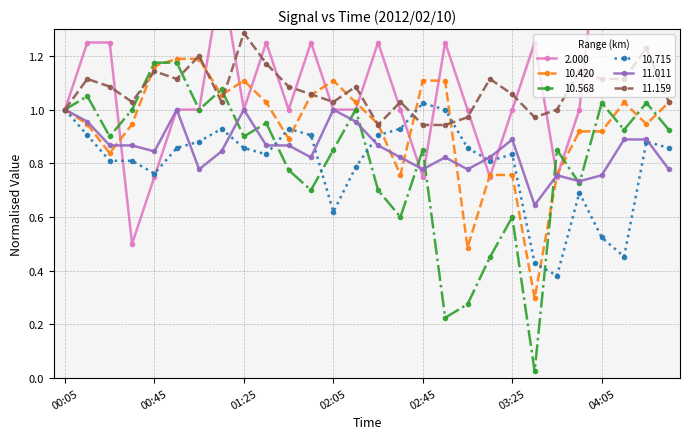

What is the average value of the 11.159 series?

1.1